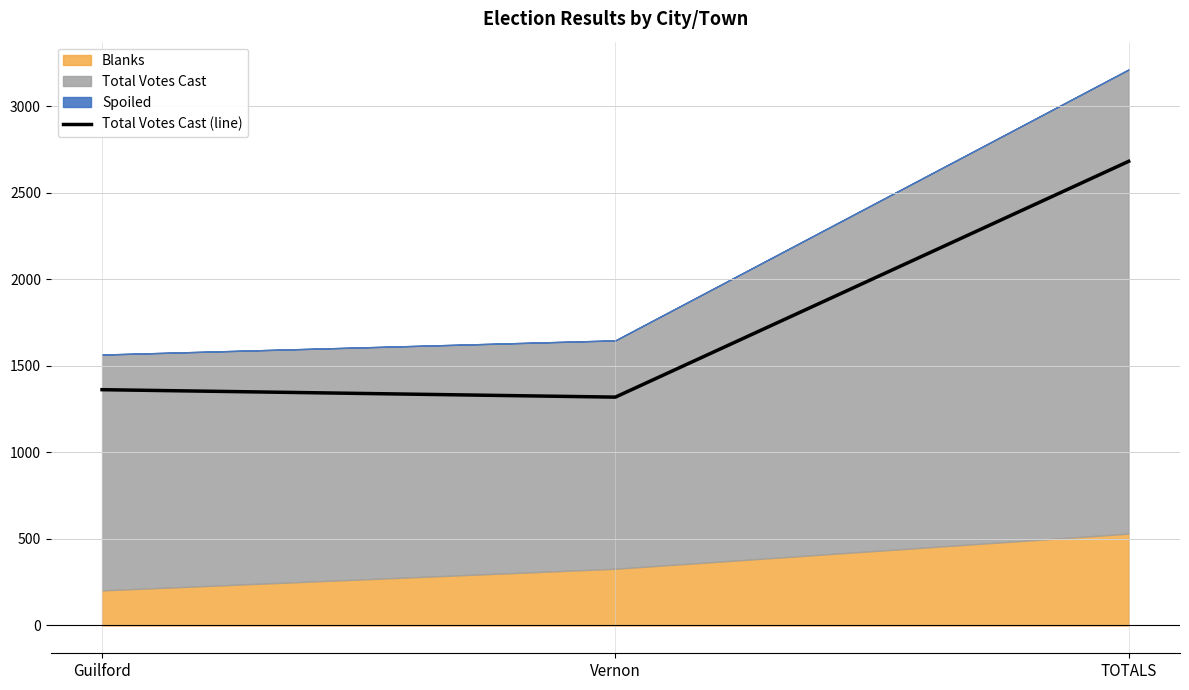

Reading left to right, list all the values displayed in this chart.

Guilford=1363	Vernon=1320	TOTALS=2683